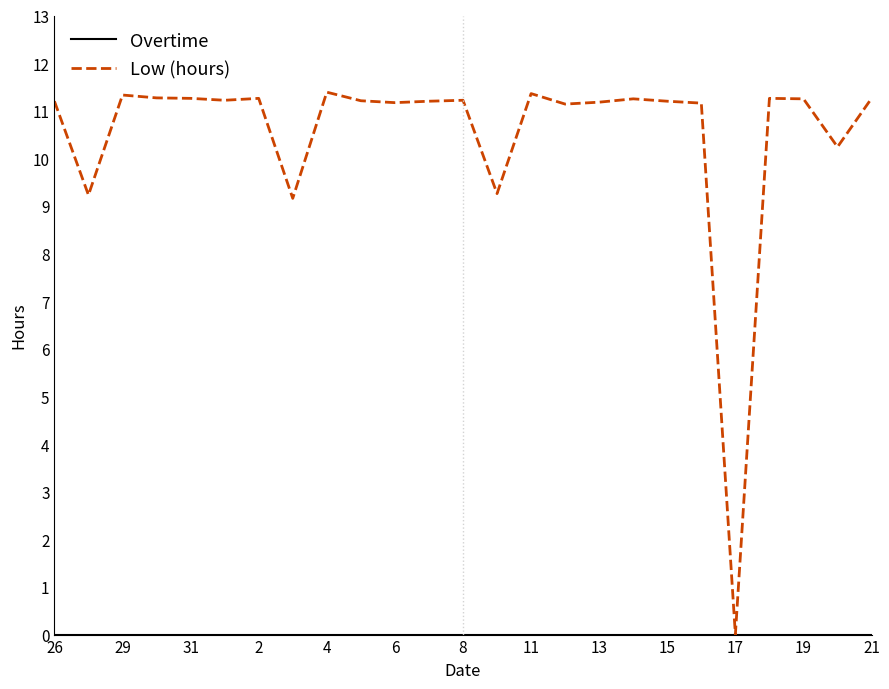

Which series has the widest spread of values?

Low (hours)